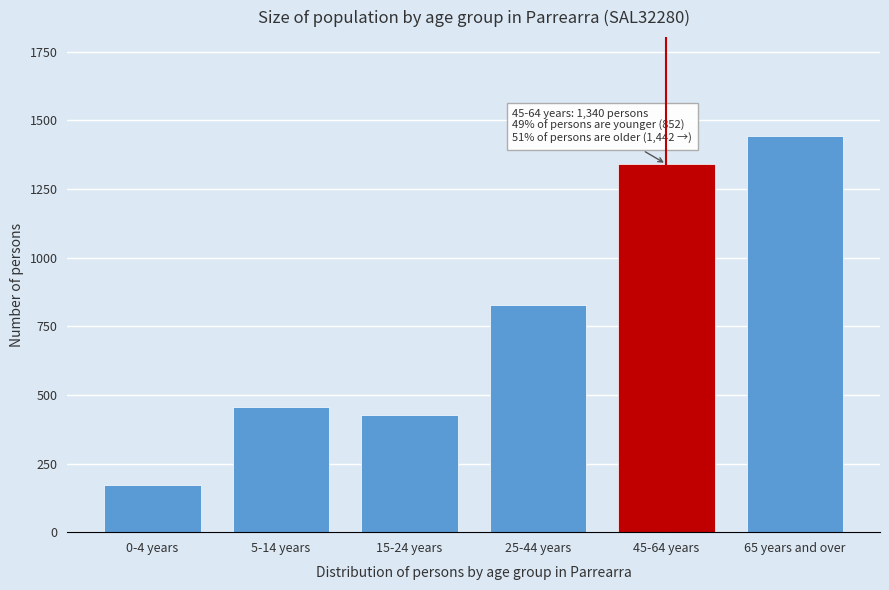

Reading left to right, list all the values displayed in this chart.

170	457	425	828	1340	1442